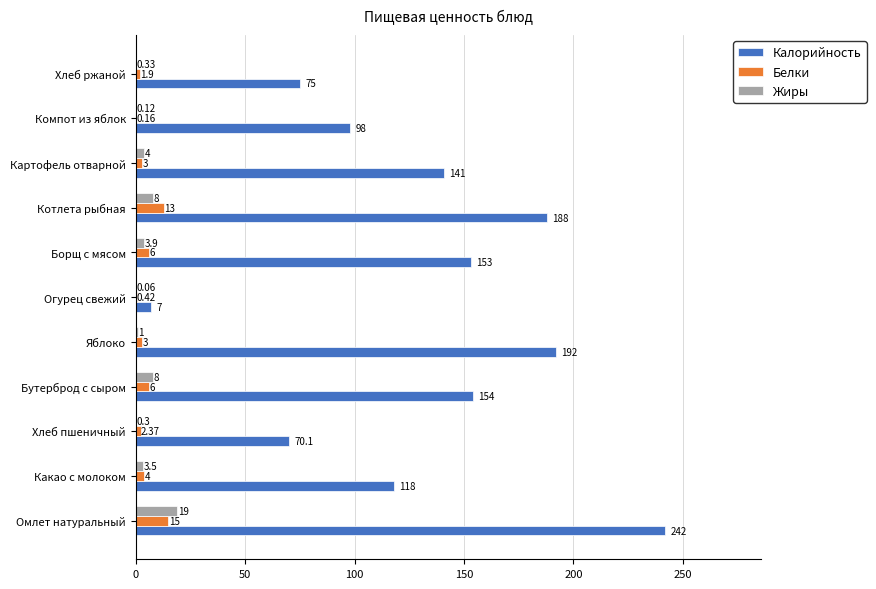

Is the value of Калорийность at Омлет натуральный greater than the value of Жиры at Какао с молоком?

Yes